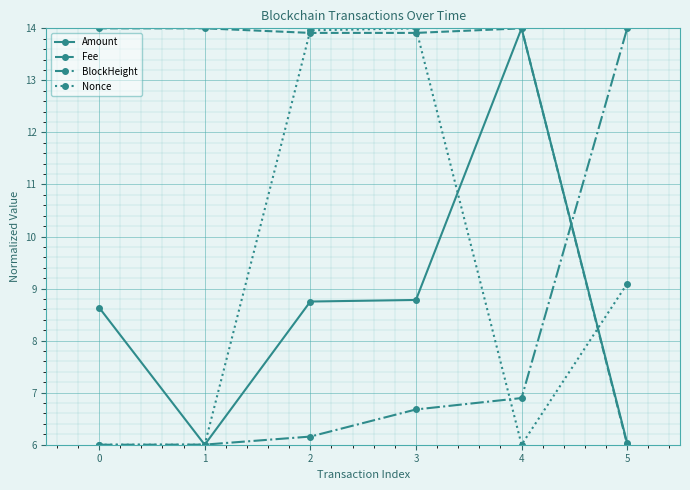

How many lines are shown in the chart?

4